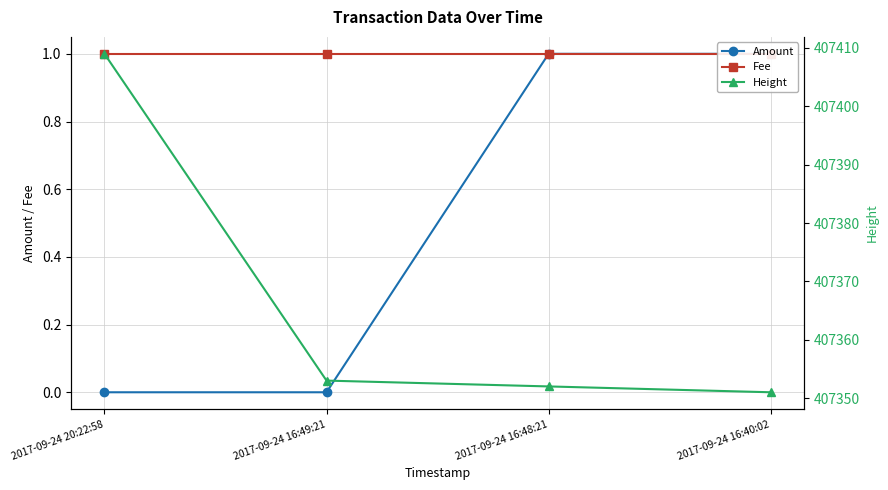

What is the value of the Fee point at the 4th from the left?

1